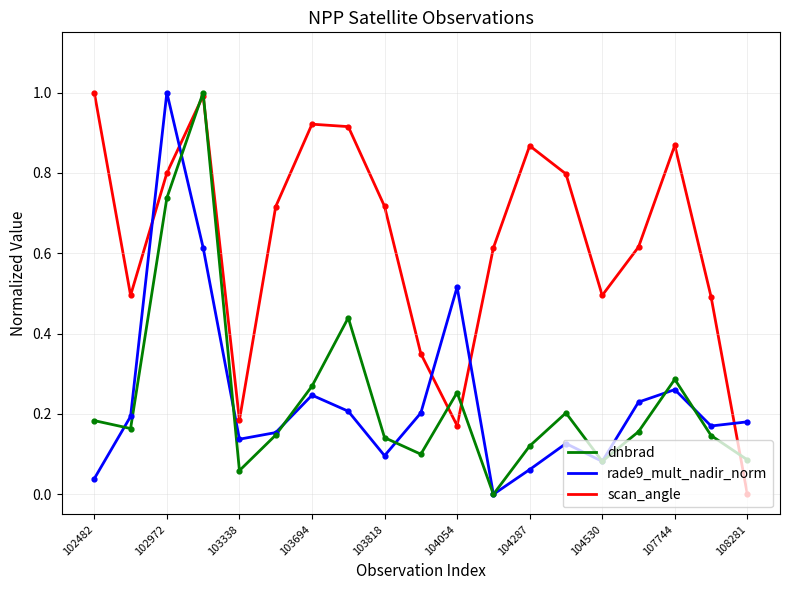

How many times do scan_angle and rade9_mult_nadir_norm cross each other?

5